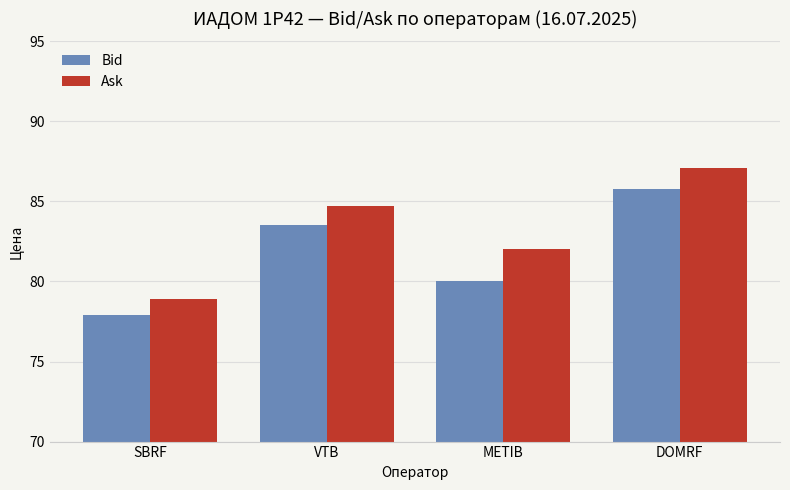

Count the number of data series in this chart.

2